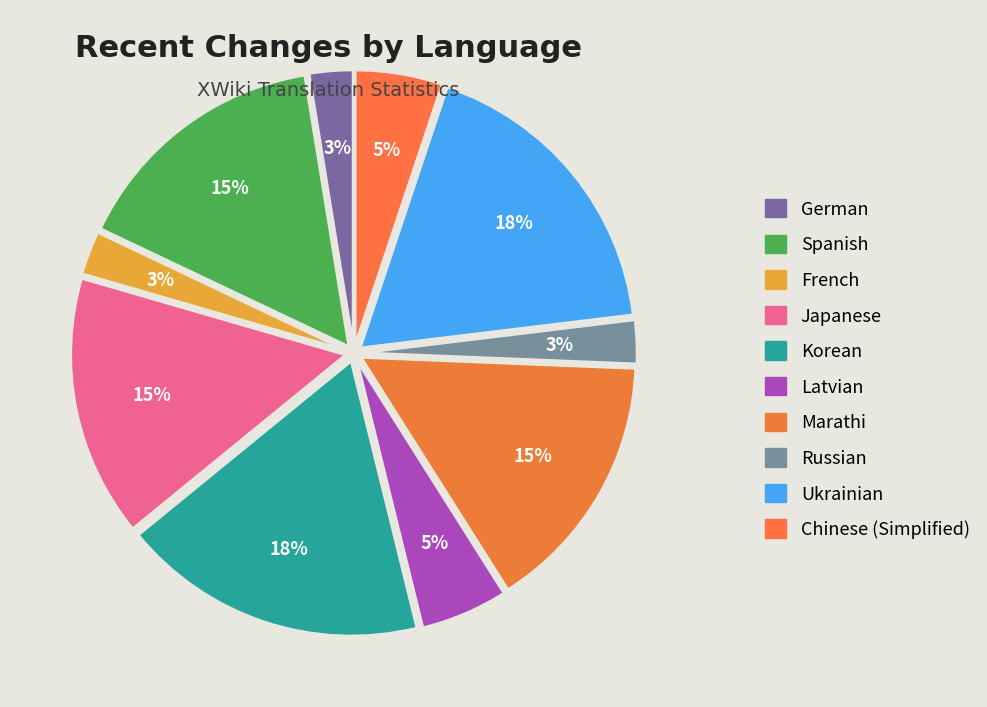

To the nearest percent, what is the average slice percentage?

10%